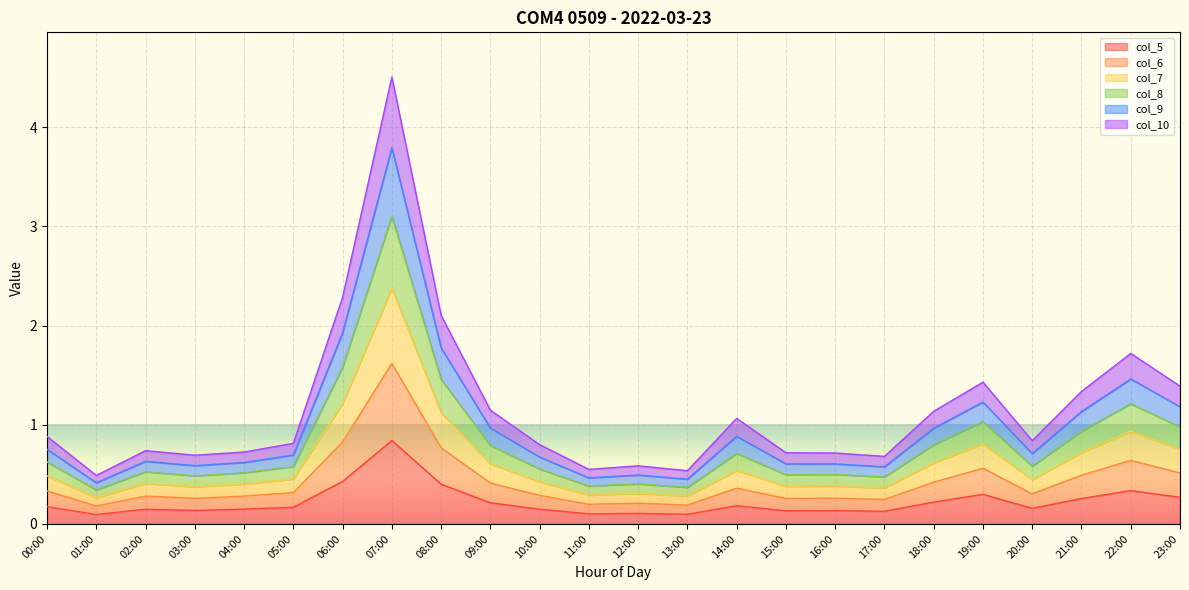

At 11:00, list the series in order from smallest to largest.

col_5, col_10, col_6, col_9, col_7, col_8